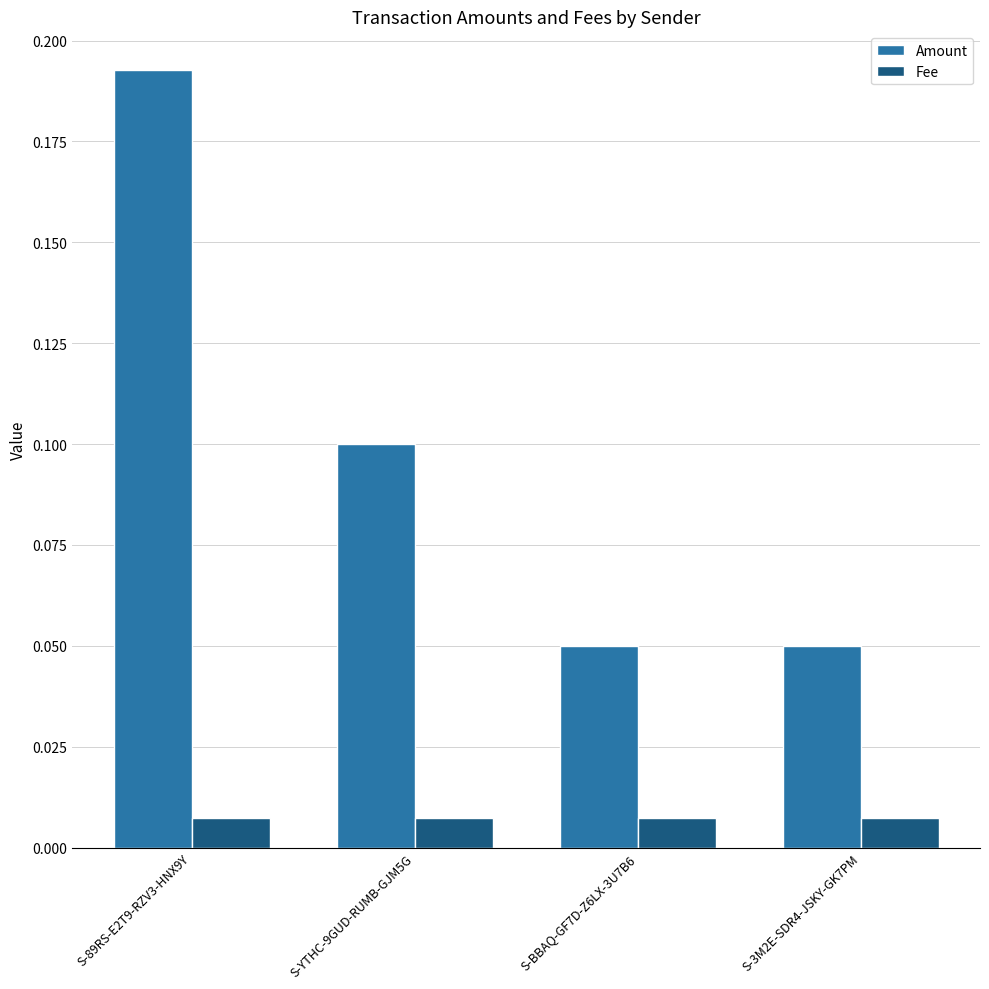

At which category is the sum across all series the highest?

S-89RS-E2T9-RZV3-HNX9Y